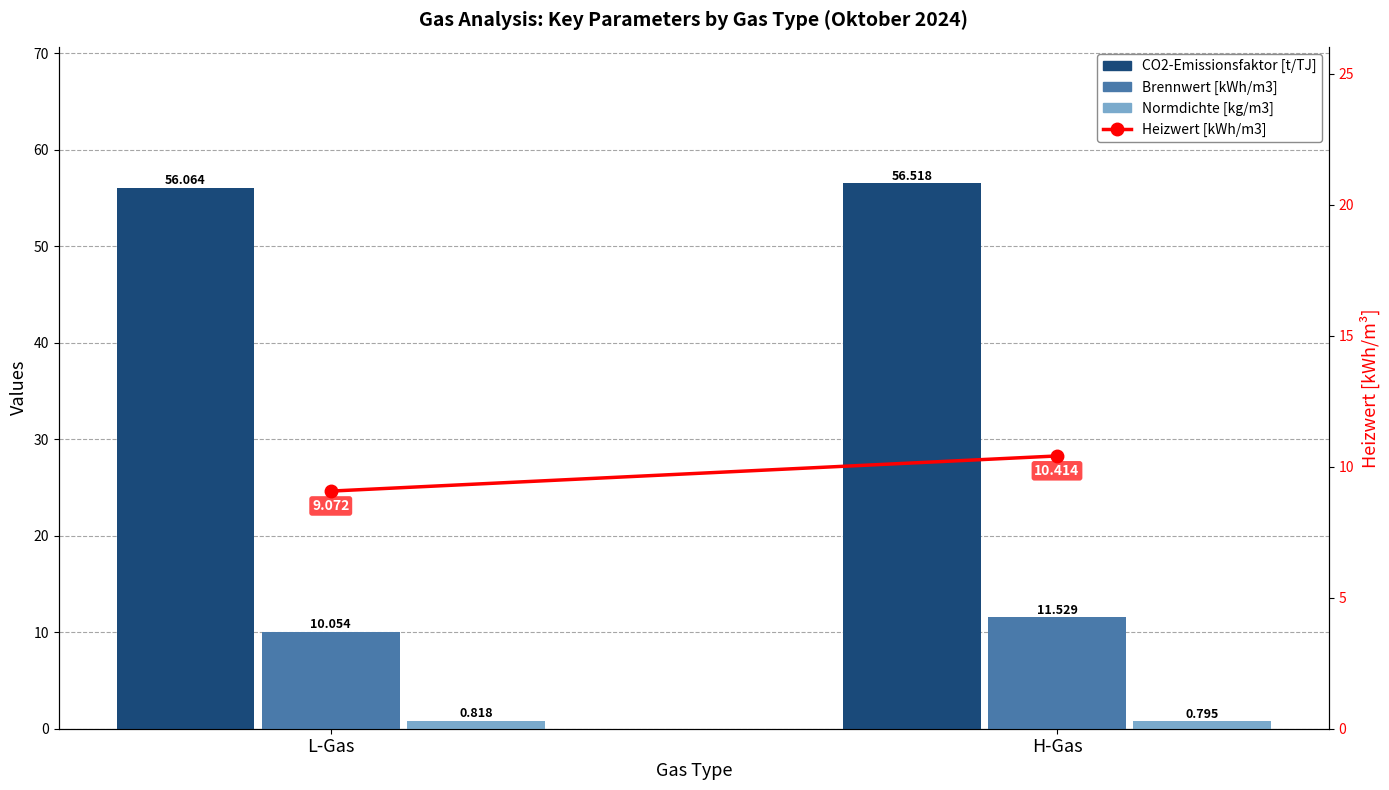

What value does the Brennwert [kWh/m3] series have at L-Gas?

10.1